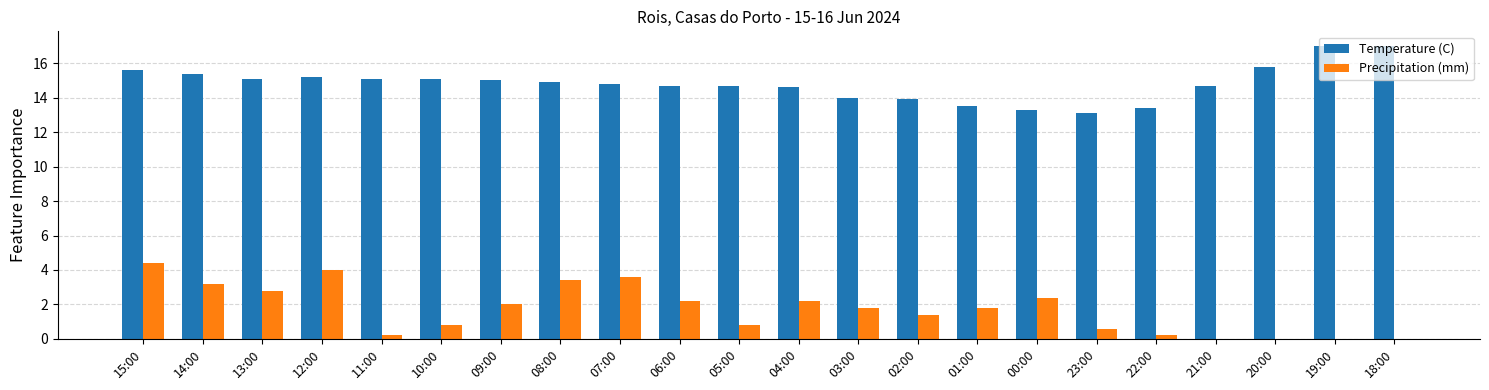

What is the sum of all Temperature (C) values?

325.9